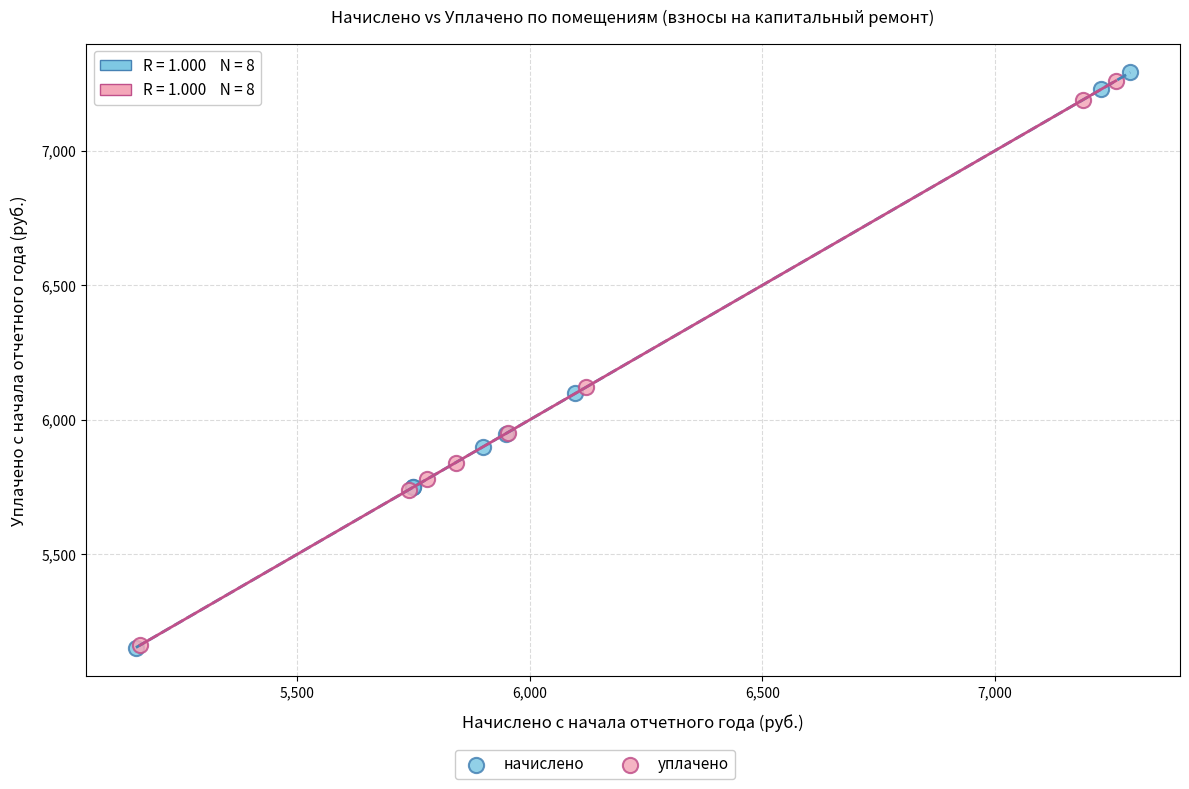

Which series has the largest Y range (max minus min)?

начислено